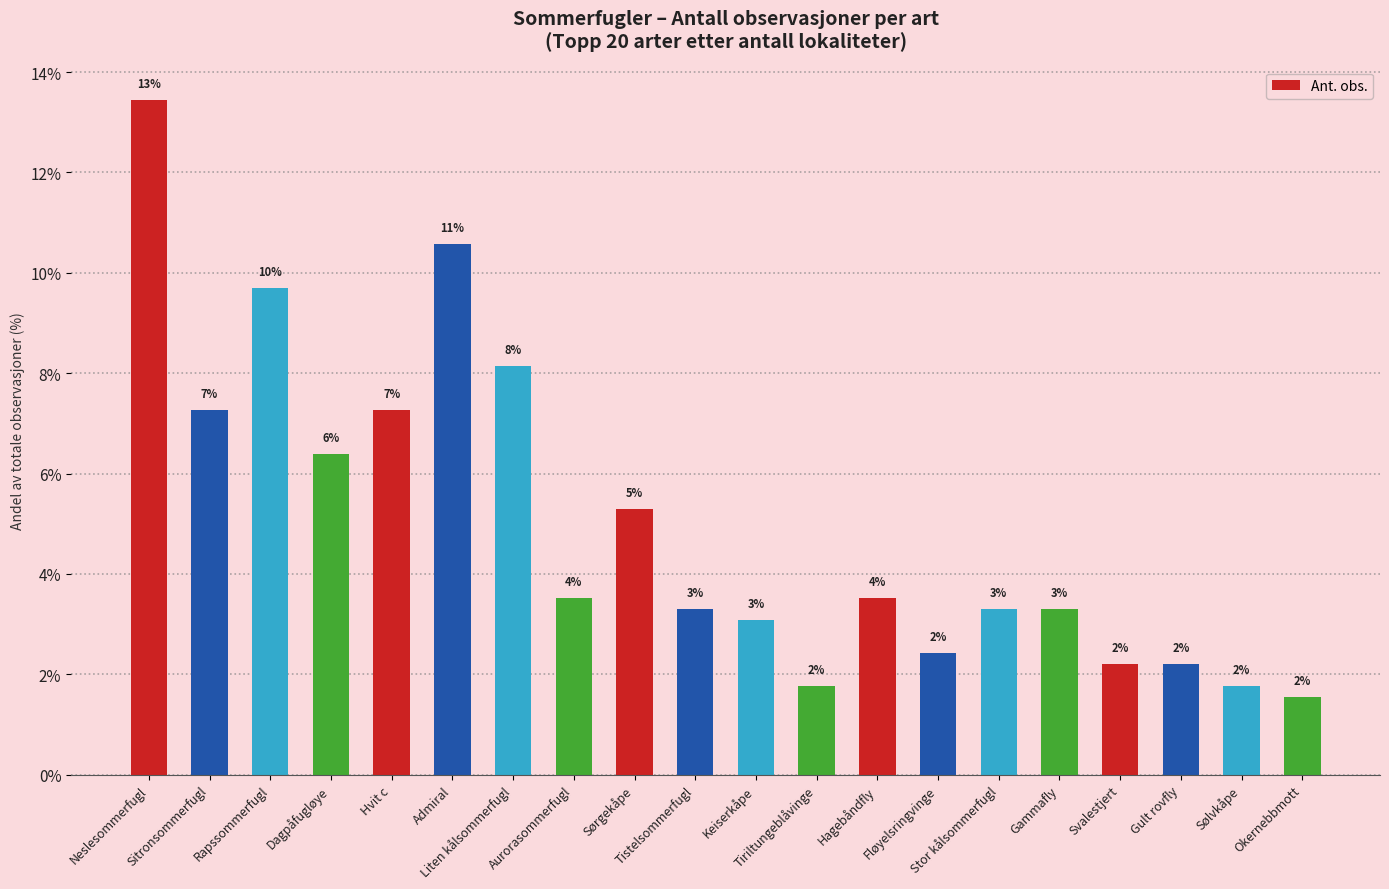

Does the chart contain stacked bars?

No